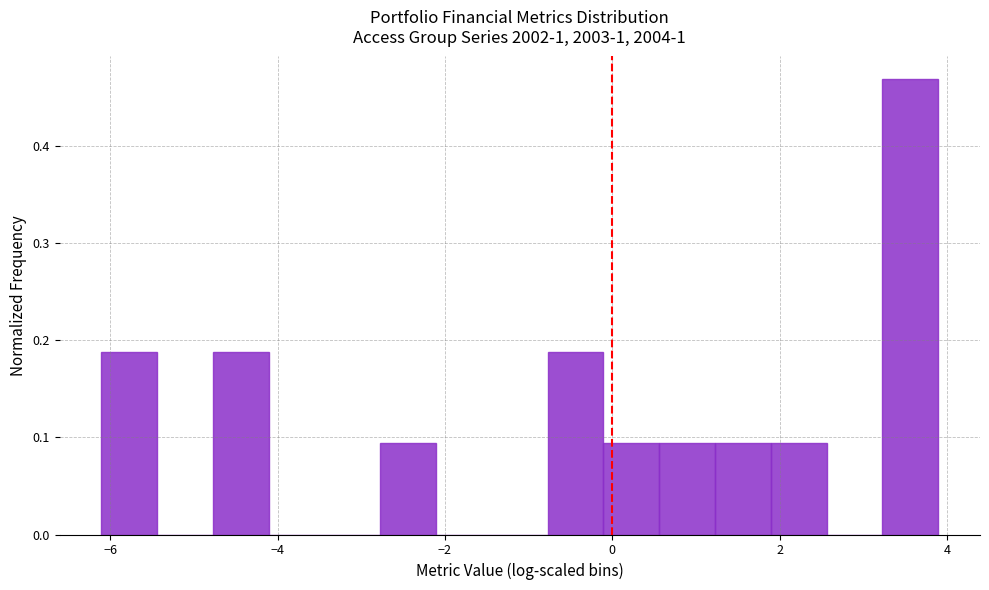

Read against the x-axis, roughly where is the centre of the tallest bar?

3.6